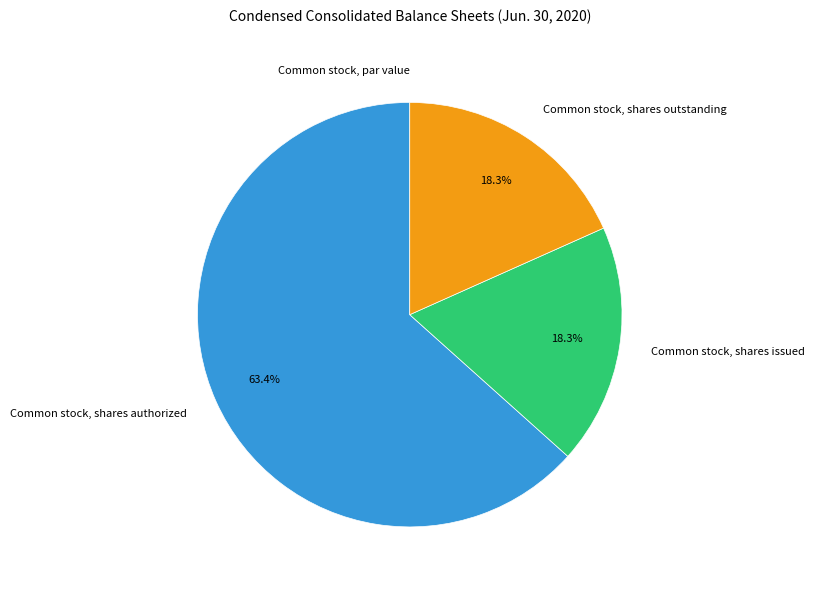

What percentage do Common stock, shares issued and Common stock, shares outstanding together represent?

36.6%